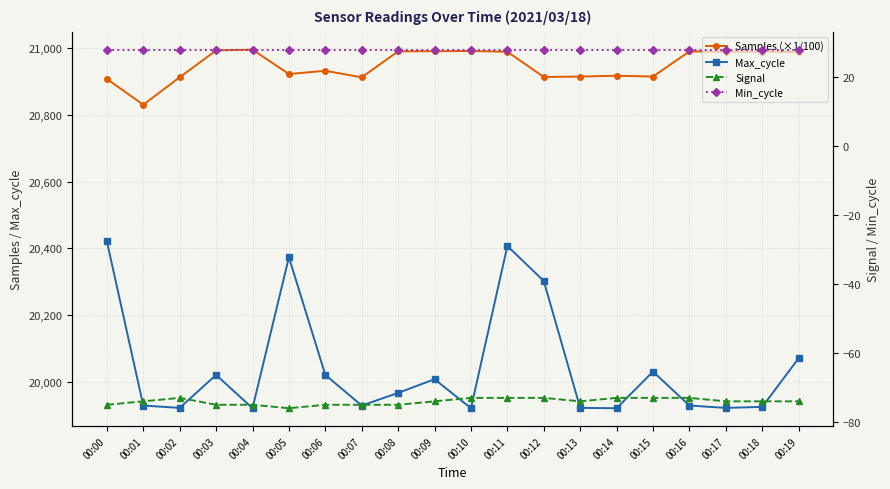

True or false: Samples (×1/100) and Min_cycle intersect in this chart.

False